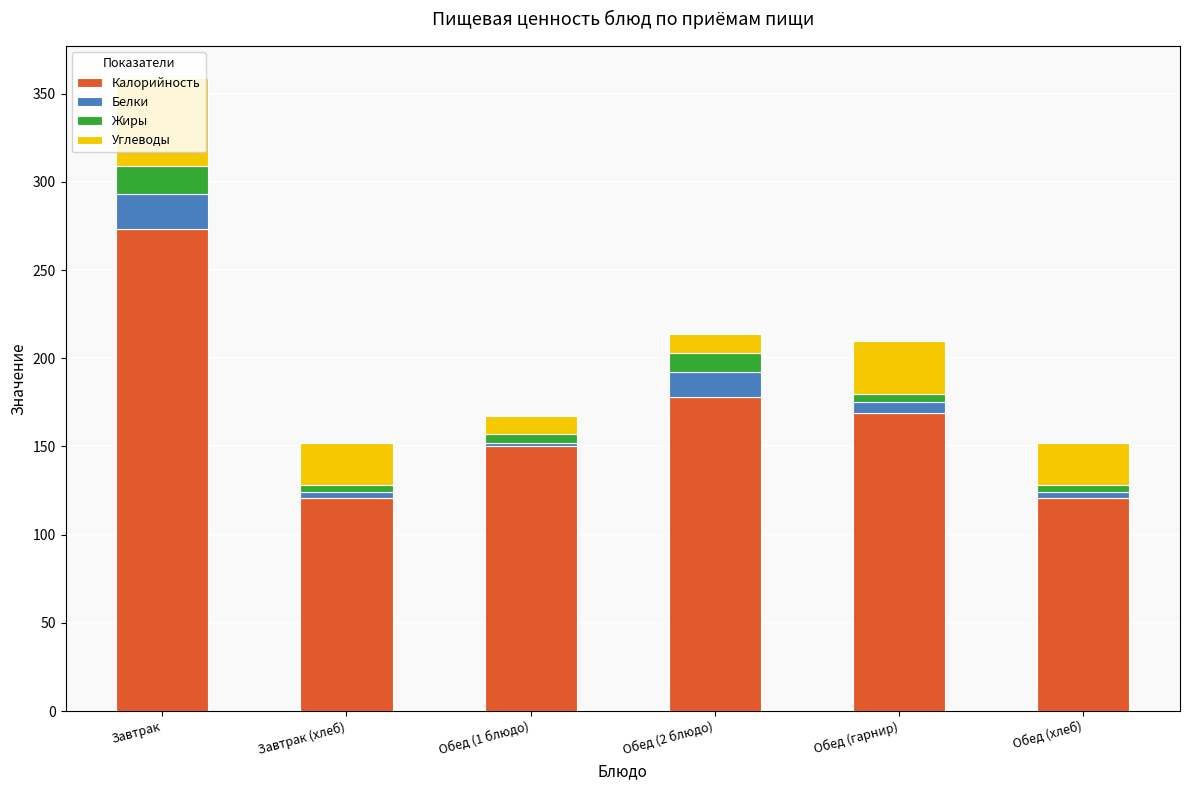

Which category has the highest value in the Калорийность series?

Завтрак